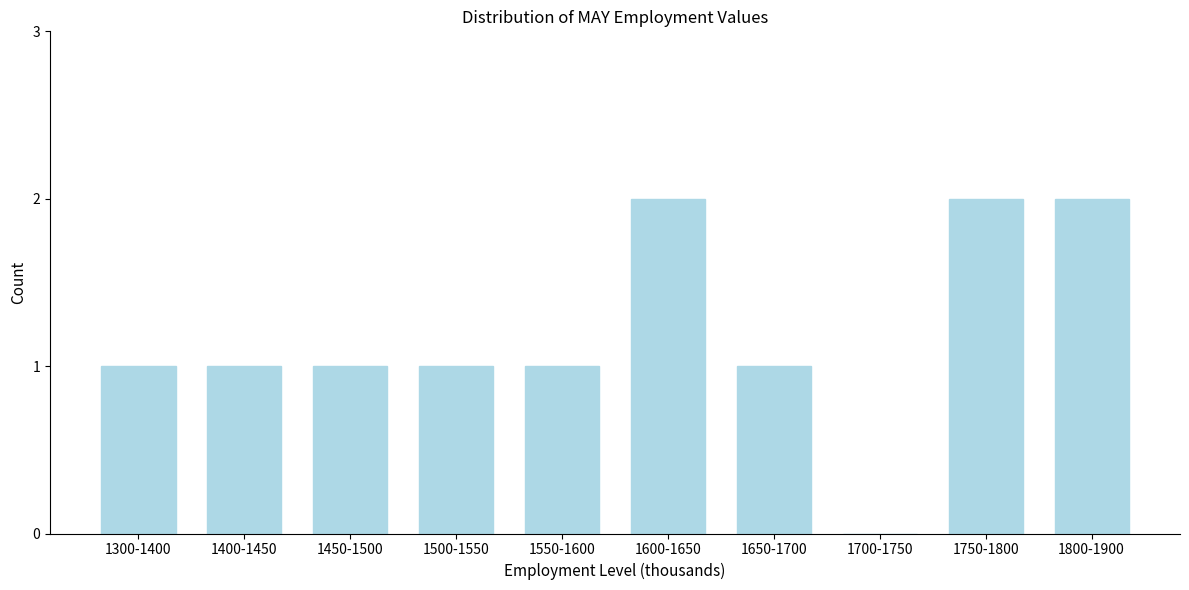

Reading right to left, list all the values displayed in this chart.

1800-1900=2	1750-1800=2	1700-1750=0	1650-1700=1	1600-1650=2	1550-1600=1	1500-1550=1	1450-1500=1	1400-1450=1	1300-1400=1